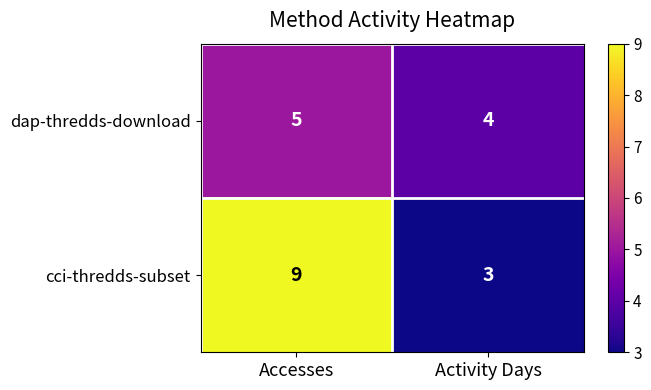

What is the maximum value for dap-thredds-download?

5